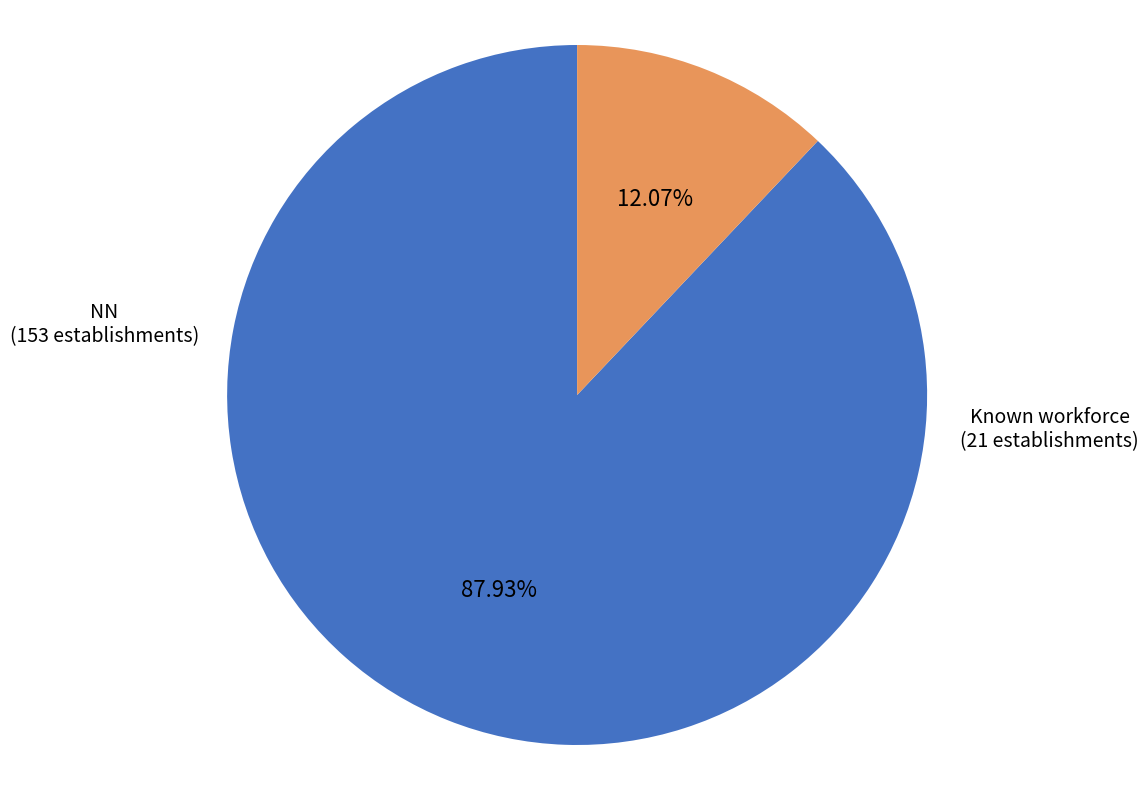

Is there any slice that represents more than half of the pie?

Yes